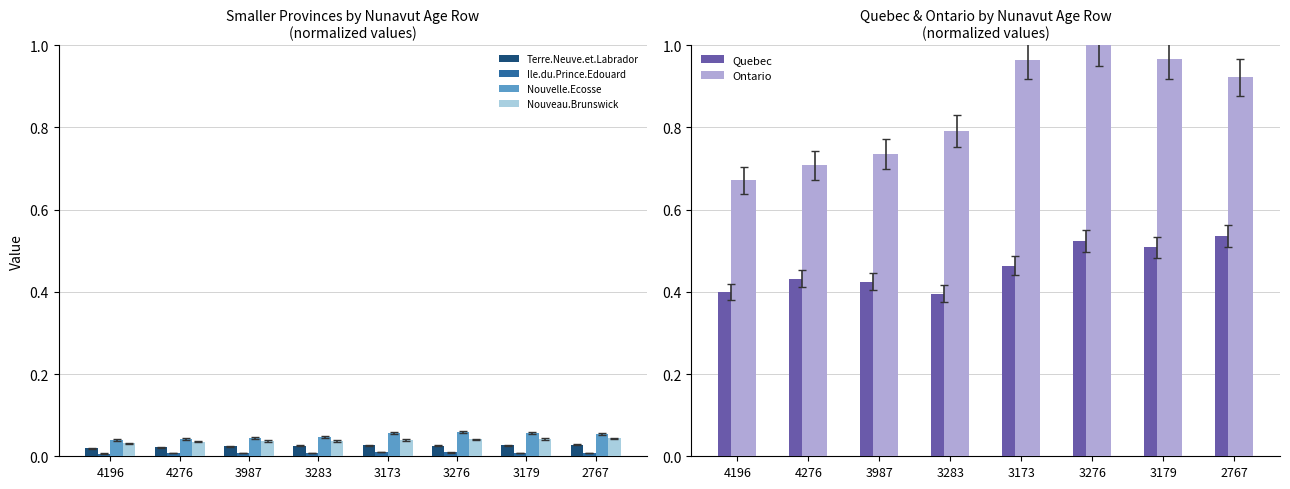

How many bars are there in total?

48